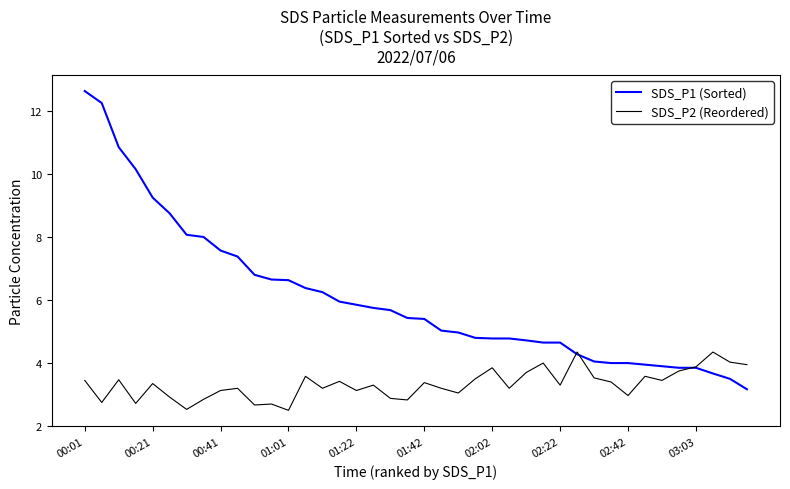

Is this an area chart (filled region under the line)?

No